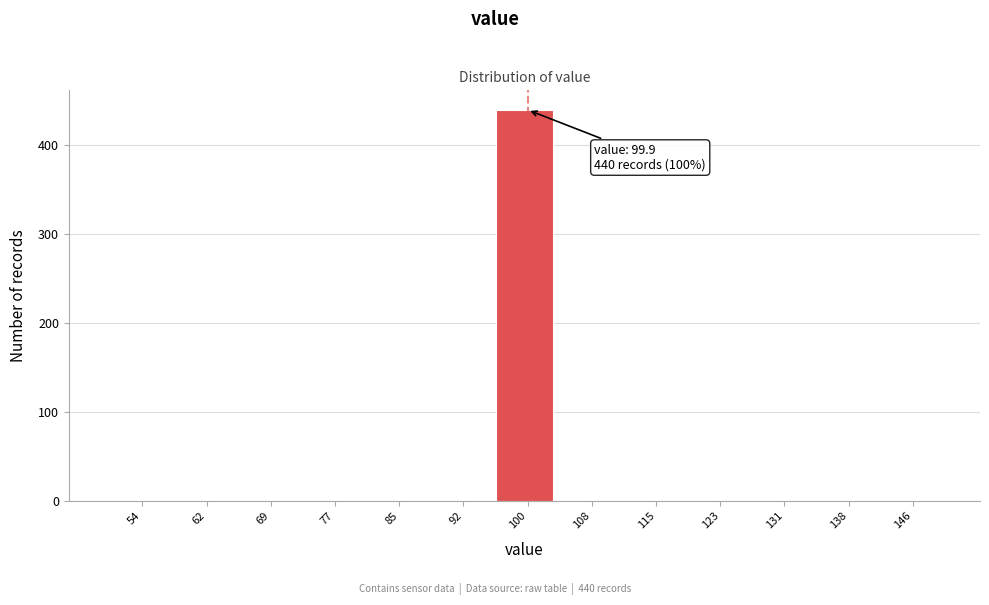

Which range on the x-axis has the tallest bar?

96 to 104